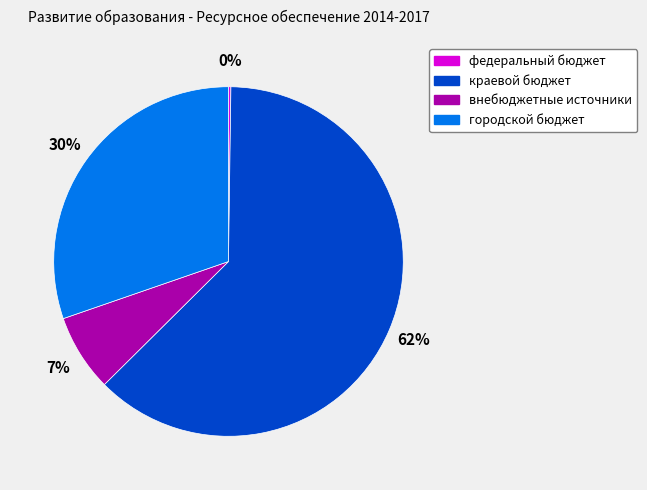

Which category accounts for the majority?

краевой бюджет